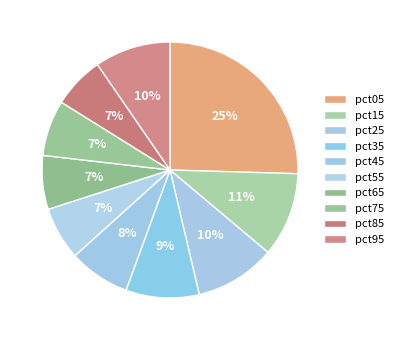

How many segments does this pie chart have?

10